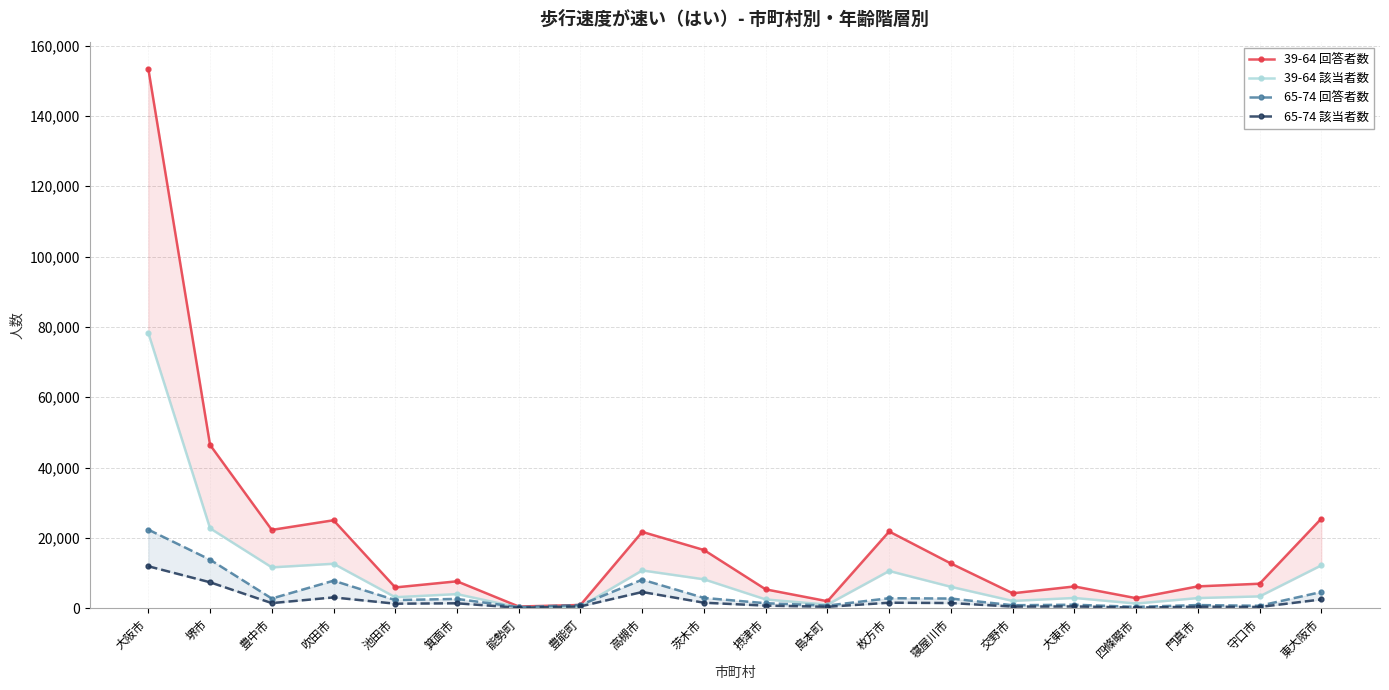

Reading left to right, what are all the values shown in this chart?

39-64 回答者数: 大阪市=153436	堺市=46459	豊中市=22291	吹田市=25034	池田市=5933	箕面市=7677	能勢町=507	豊能町=946	高槻市=21730	茨木市=16572	摂津市=5384	島本町=2012	枚方市=21837	寝屋川市=12743	交野市=4269	大東市=6212	四條畷市=2881	門真市=6230	守口市=6990	東大阪市=25504
39-64 該当者数: 大阪市=78287	堺市=22741	豊中市=11639	吹田市=12663	池田市=3146	箕面市=4038	能勢町=235	豊能町=482	高槻市=10764	茨木市=8239	摂津市=2519	島本町=1038	枚方市=10611	寝屋川市=6107	交野市=2097	大東市=2941	四條畷市=1352	門真市=2909	守口市=3386	東大阪市=12207
65-74 回答者数: 大阪市=22366	堺市=13822	豊中市=2778	吹田市=7852	池田市=2341	箕面市=2668	能勢町=319	豊能町=944	高槻市=8145	茨木市=2955	摂津市=1448	島本町=767	枚方市=2870	寝屋川市=2779	交野市=869	大東市=1015	四條畷市=403	門真市=918	守口市=712	東大阪市=4640
65-74 該当者数: 大阪市=11951	堺市=7395	豊中市=1474	吹田市=3096	池田市=1307	箕面市=1422	能勢町=148	豊能町=539	高槻市=4631	茨木市=1587	摂津市=757	島本町=428	枚方市=1587	寝屋川市=1496	交野市=476	大東市=521	四條畷市=200	門真市=440	守口市=373	東大阪市=2510